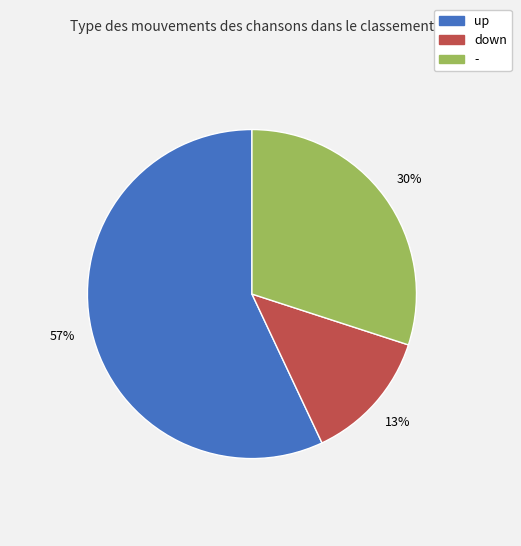

Which category accounts for the majority?

up